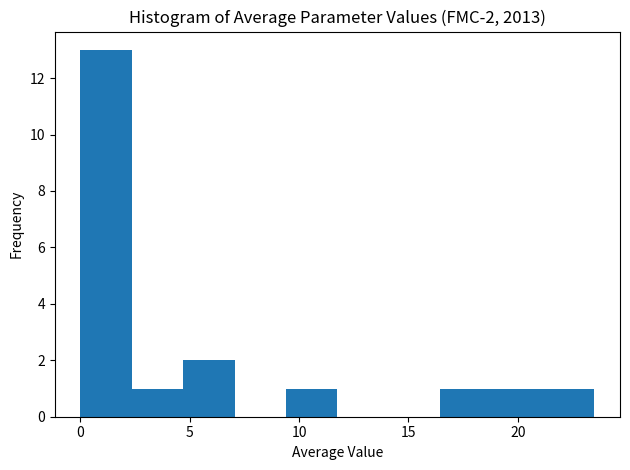

Which range on the x-axis has the tallest bar?

0.0 to 2.5